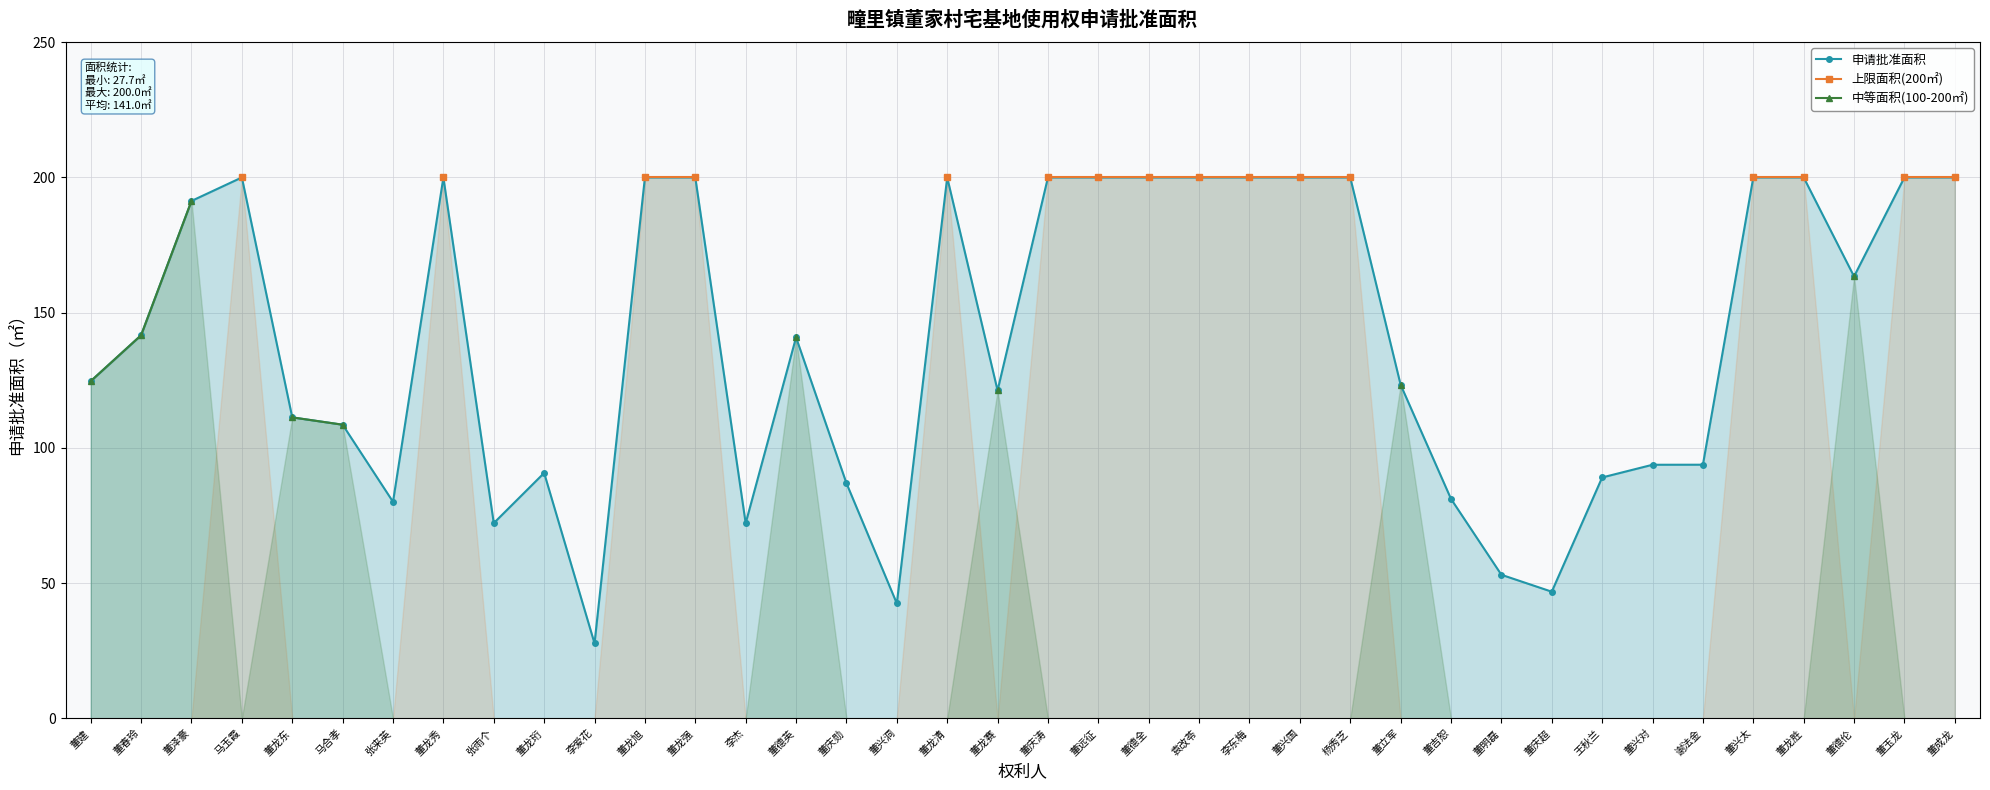

Which label corresponds to the largest value in the chart?

马玉霞